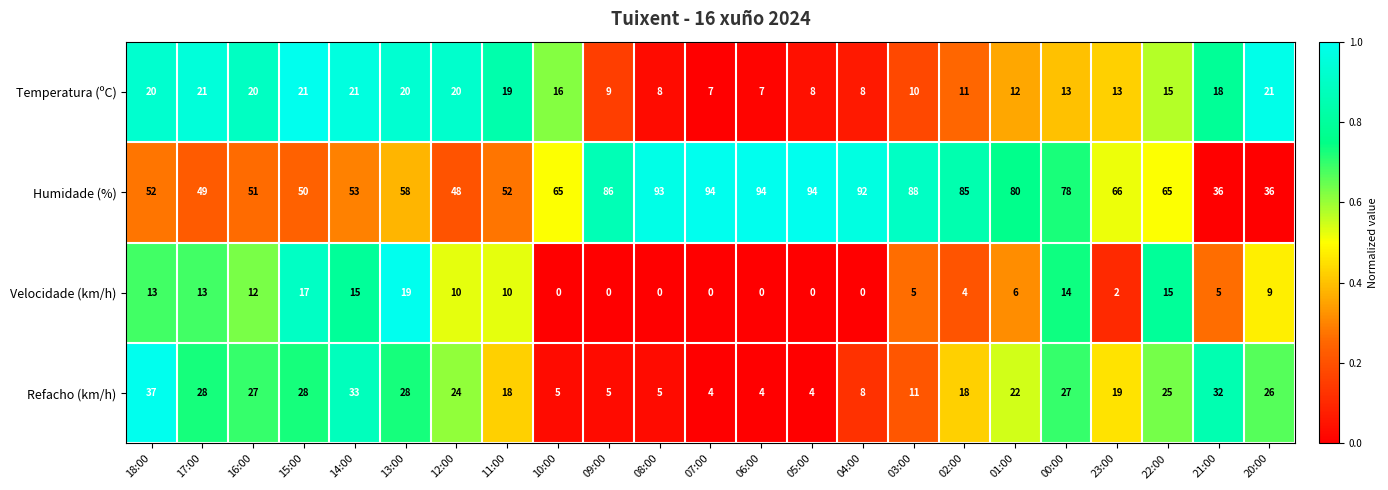

List the series in order of their peak value, lowest first.

Velocidade (km/h), Temperatura (ºC), Refacho (km/h), Humidade (%)